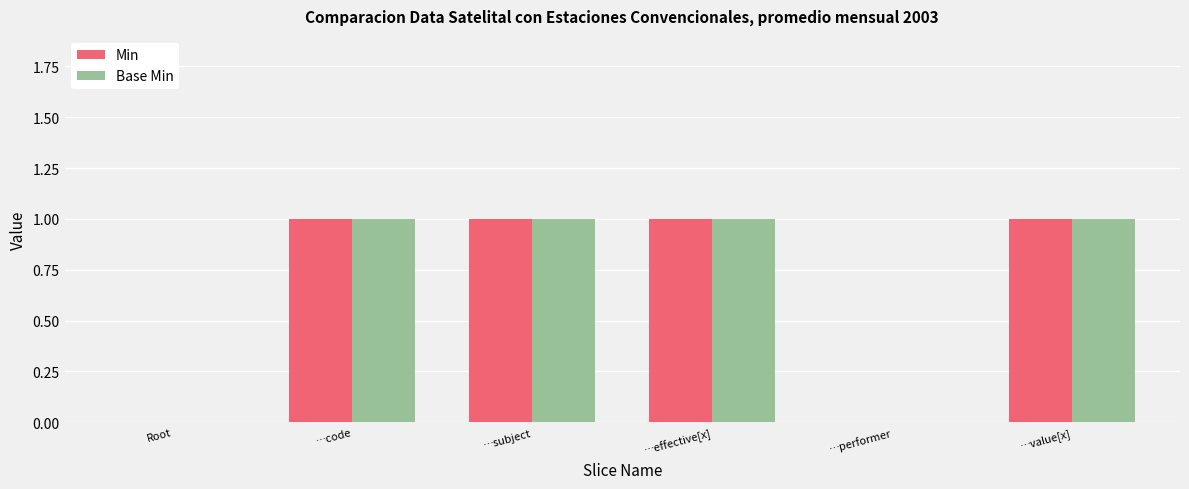

The value of Min at …value[x] is 0. True or false?

False